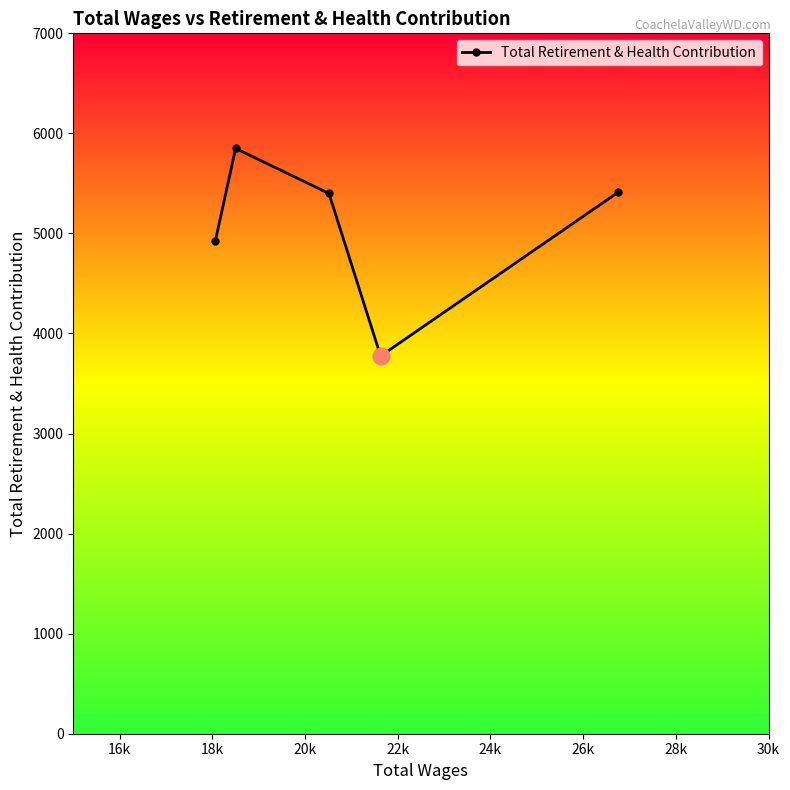

How many interior local peaks (higher than both neighbors) does the data have?

1